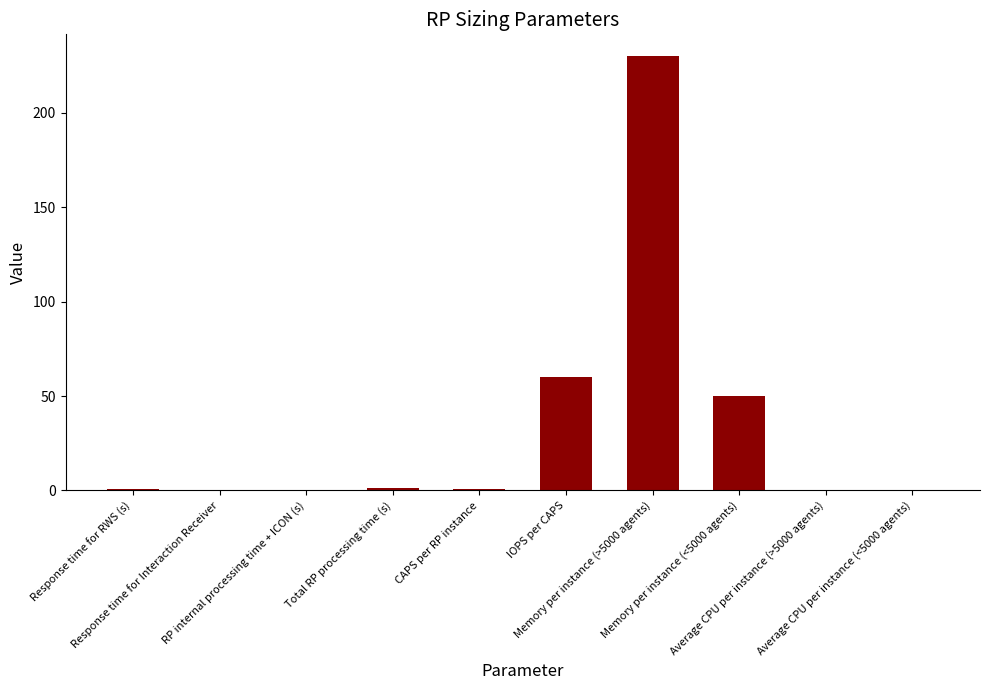

Where is the data nearest to the value 115?

IOPS per CAPS